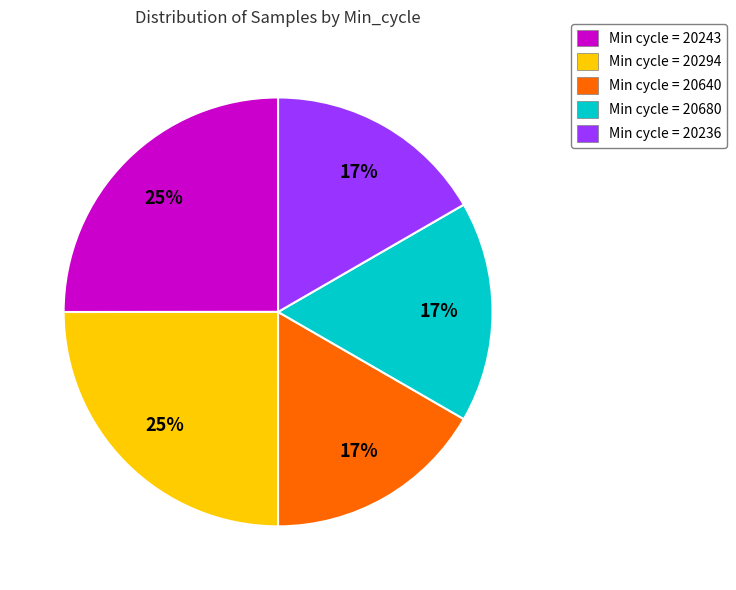

Do Min cycle = 20236 and Min cycle = 20680 together represent more than half of the pie?

No